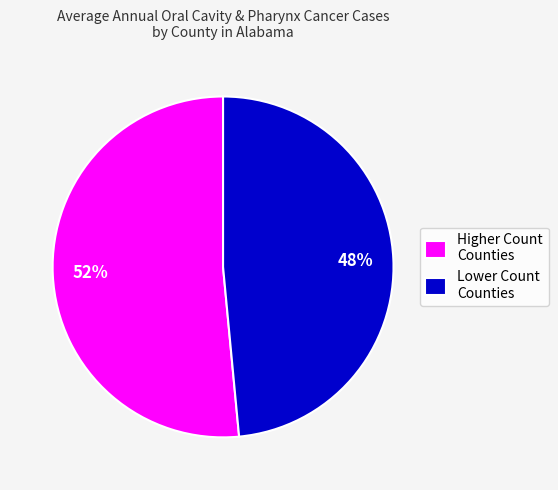

To the nearest percent, what percentage of the pie is Higher Count Counties?

52%